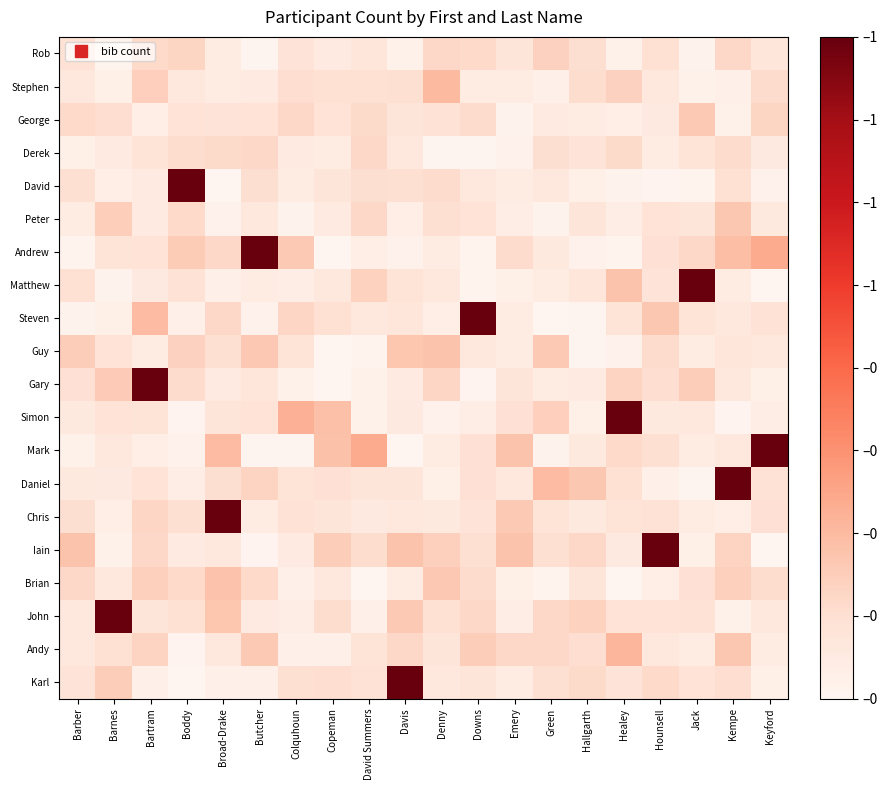

At how many categories does at least one series exceed 0?

20